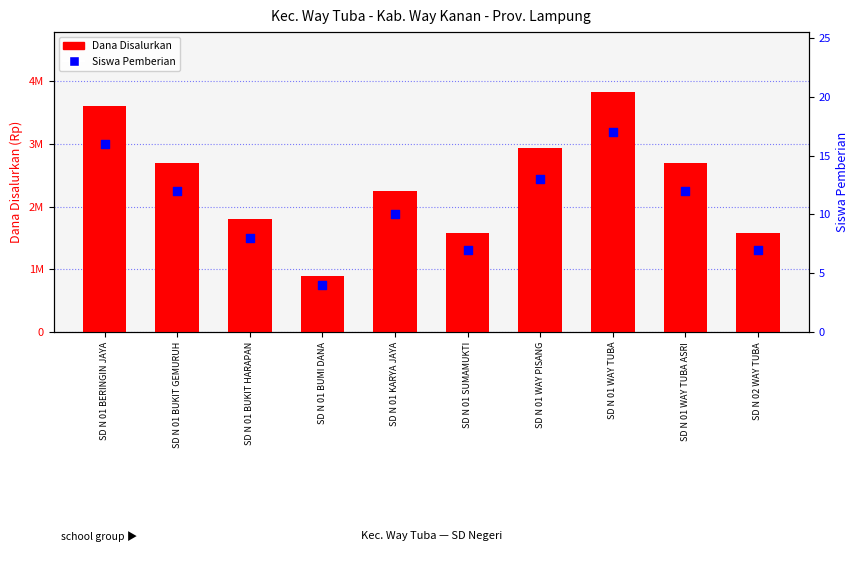

What is the total value across all series at SD N 01 WAY PISANG?

2925013